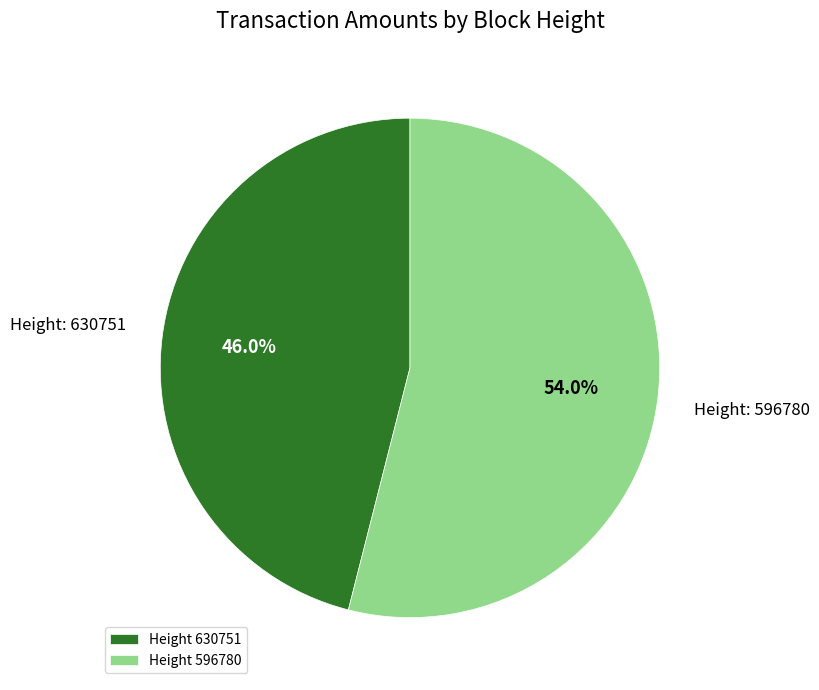

Between Height 596780 and Height 630751, which is larger?

Height 596780